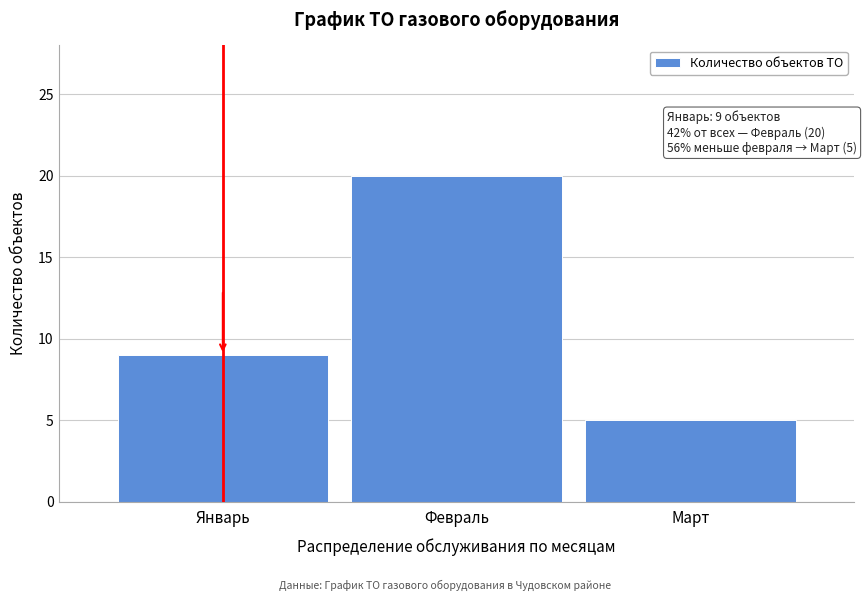

Reading right to left, extract all data points from this chart.

Март=5	Февраль=20	Январь=9